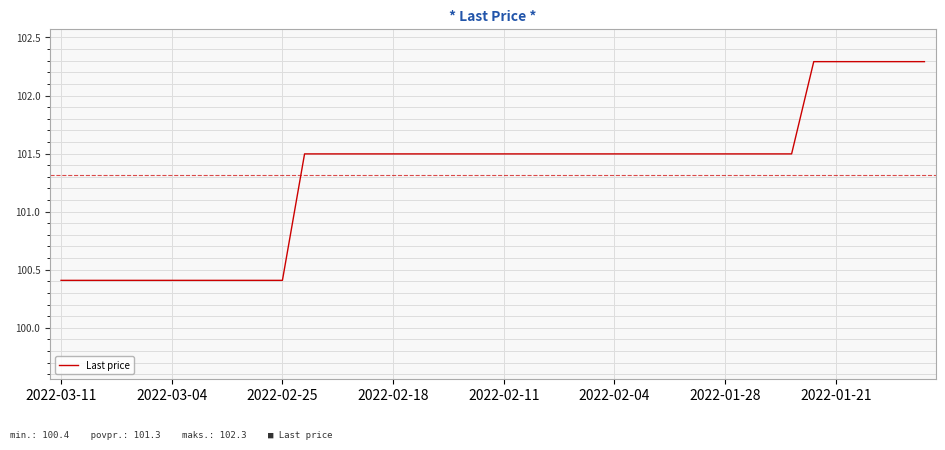

What is the sum of all values?

4052.7